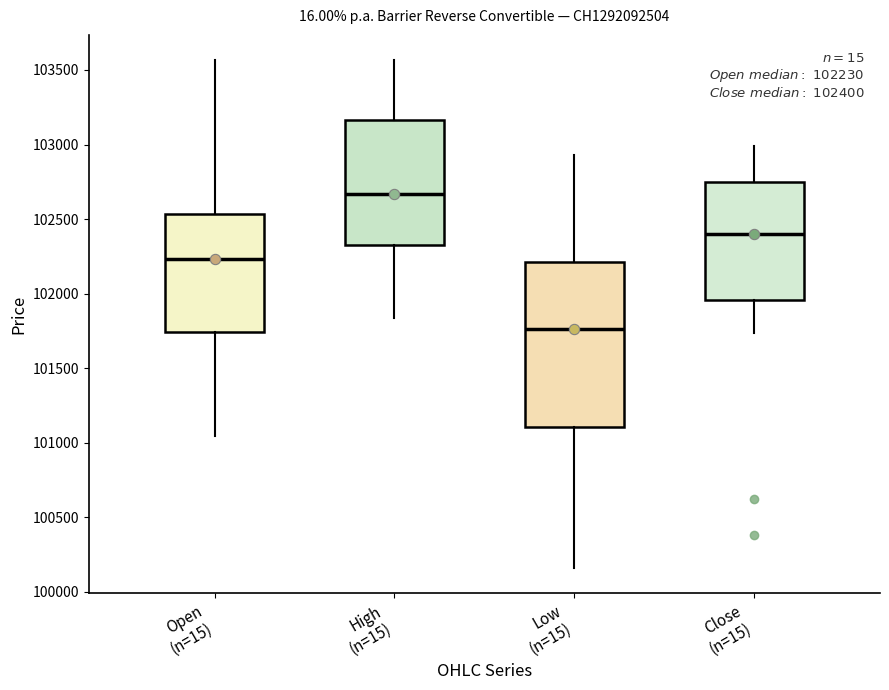

Comparing the boxes themselves (not the whiskers), which one is the tallest?

Low (n=15)